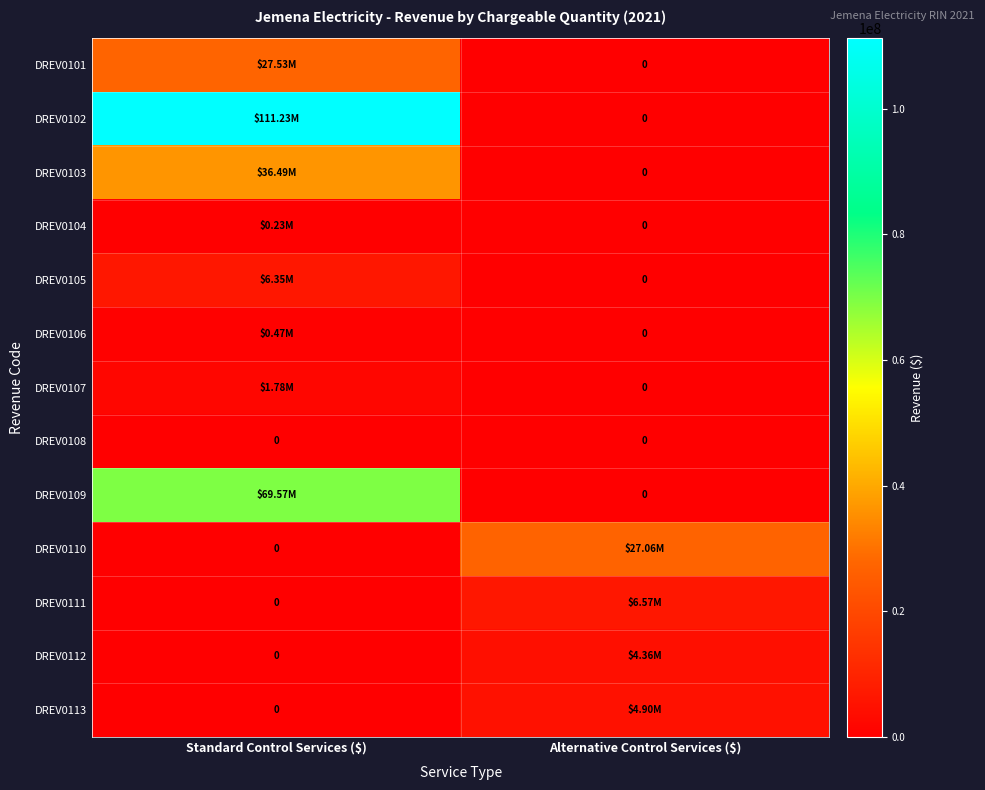

At which label does DREV0109 reach its minimum?

Alternative Control Services ($)